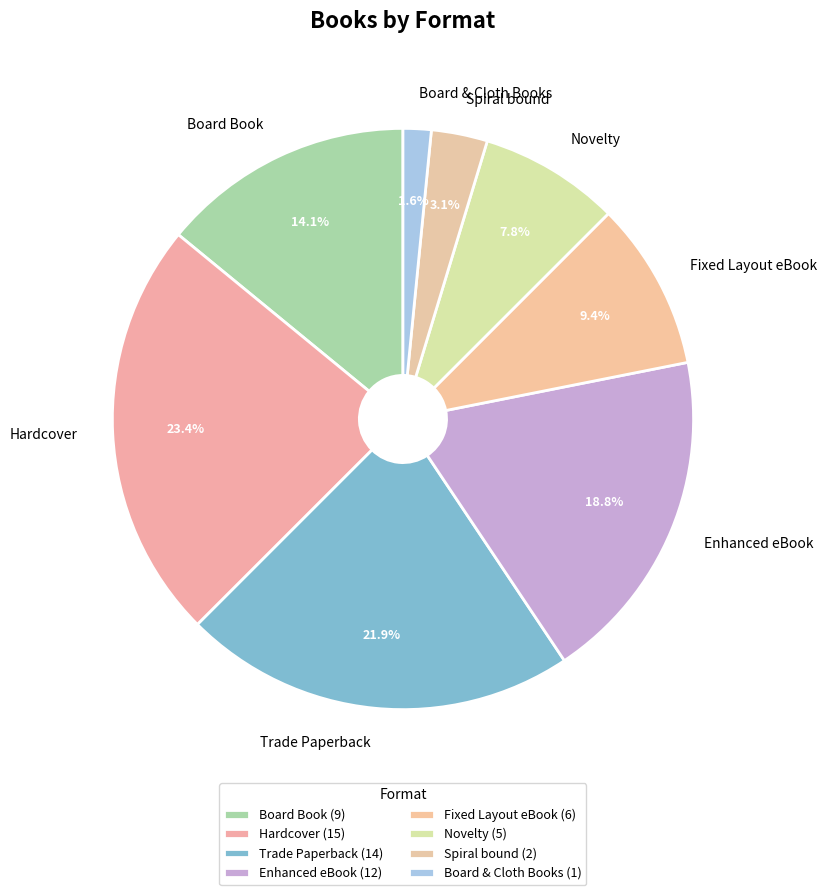

To the nearest percent, what is the difference between the Board Book and Hardcover slice percentages?

9%